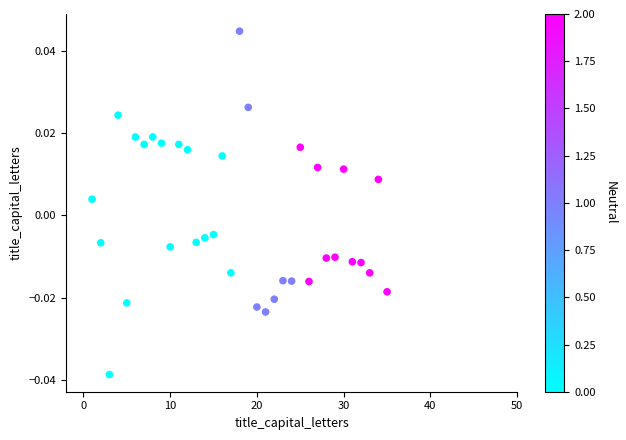

What is the range of X values (max minus min)?

34.0